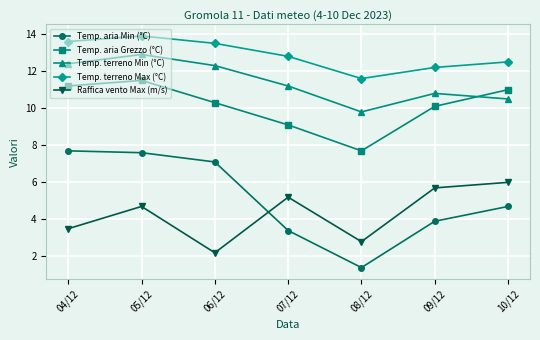

Reading left to right, list all the values displayed in this chart.

Temp. aria Min (°C): 7.7	7.6	7.1	3.4	1.4	3.9	4.7
Temp. aria Grezzo (°C): 11.2	11.5	10.3	9.1	7.7	10.1	11.0
Temp. terreno Min (°C): 12.4	12.9	12.3	11.2	9.8	10.8	10.5
Temp. terreno Max (°C): 13.6	13.9	13.5	12.8	11.6	12.2	12.5
Raffica vento Max (m/s): 3.5	4.7	2.2	5.2	2.8	5.7	6.0